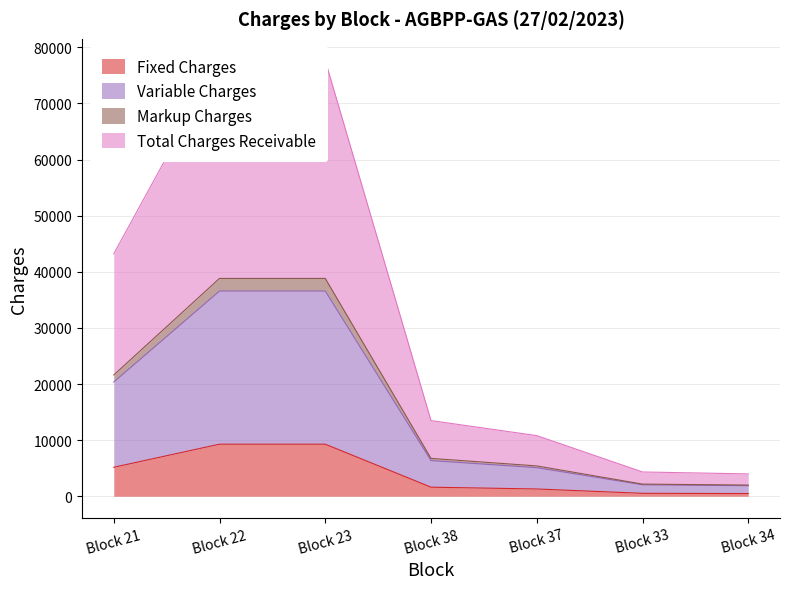

True or false: Total Charges Receivable and Variable Charges cross at least once.

False